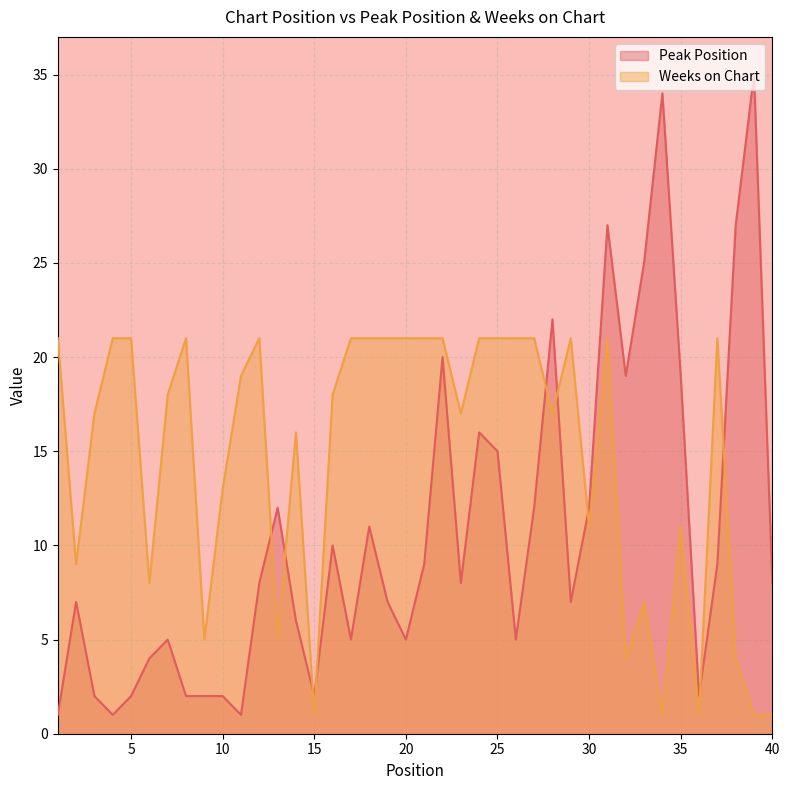

Where is the first local minimum for Peak Position?

4